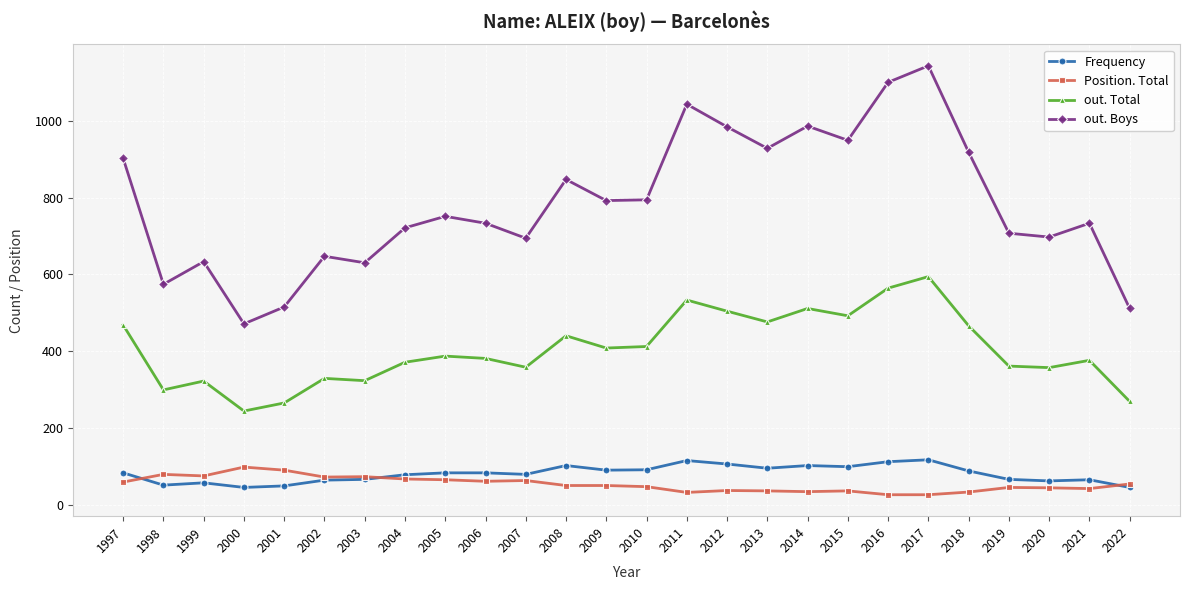

At 2016, list the series in order from smallest to largest.

Position. Total, Frequency, out. Total, out. Boys